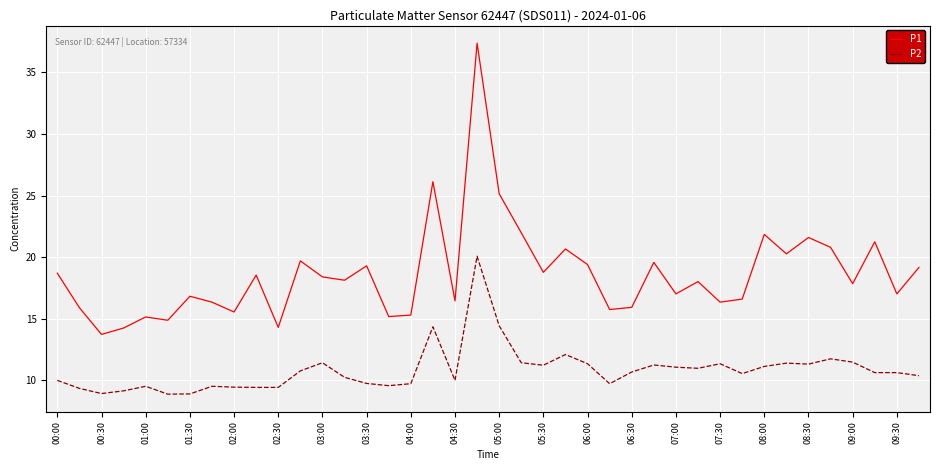

True or false: P2 has more than 1 points higher than both neighbors.

True